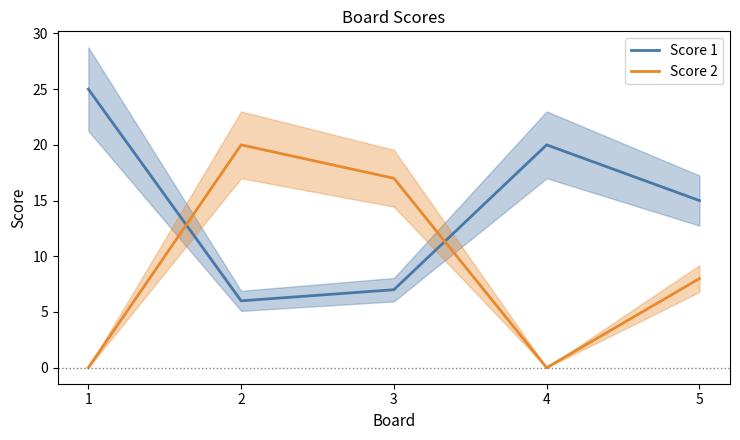

True or false: Score 2 has a value of 0 at 4.

True